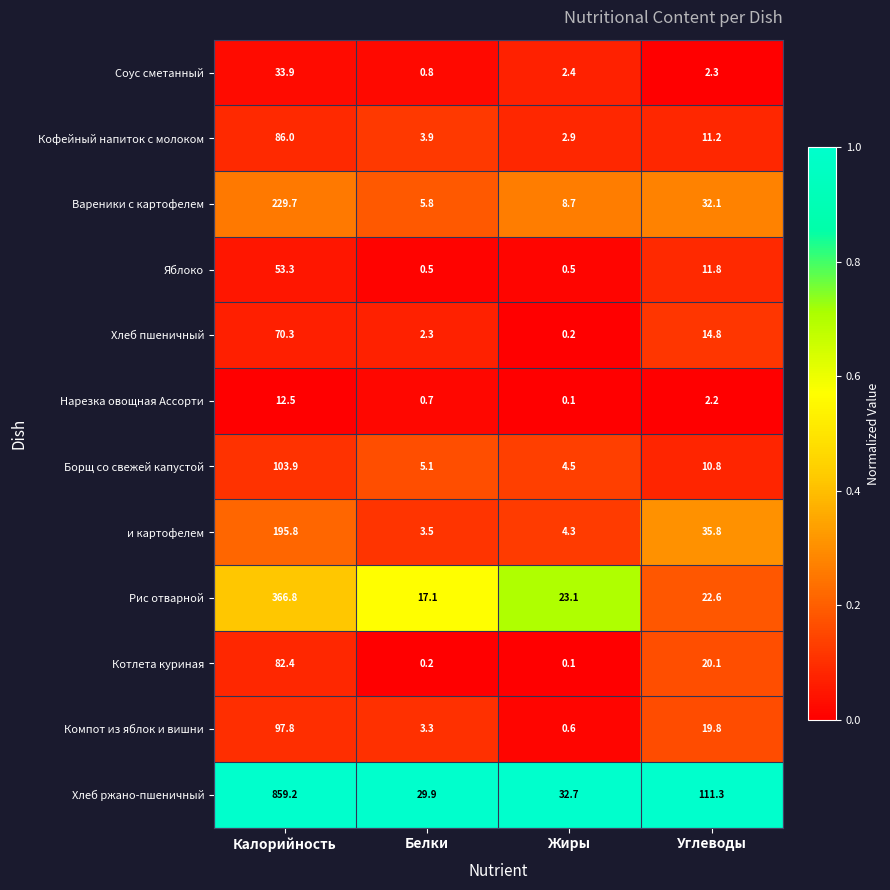

Is the value of Компот из яблок и вишни at Калорийность greater than the value of и картофелем at Жиры?

Yes